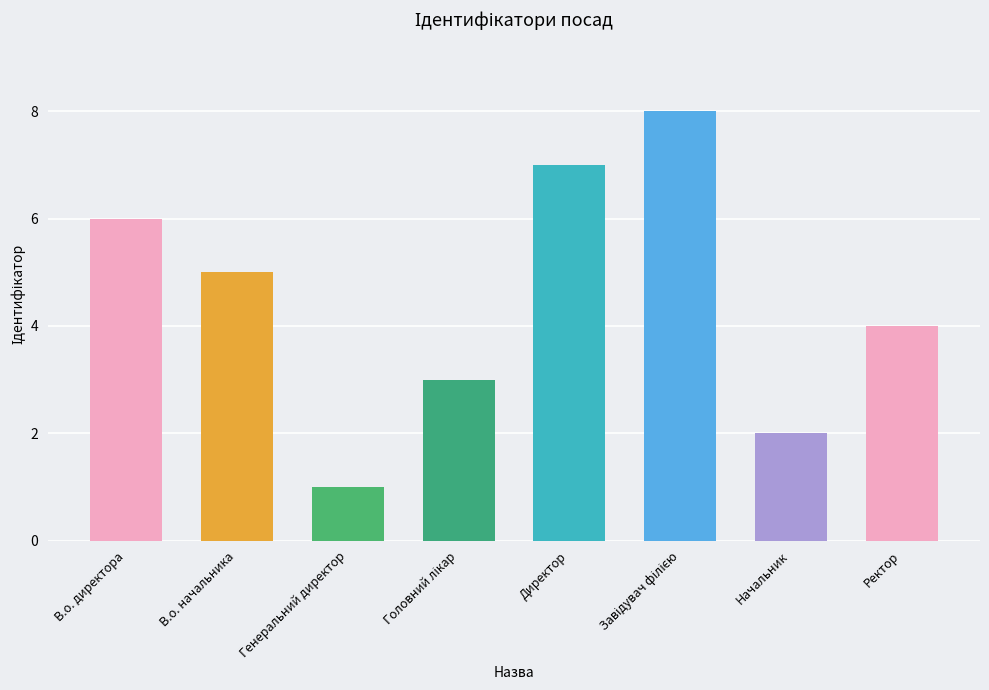

At which label is the value closest to 4?

Ректор